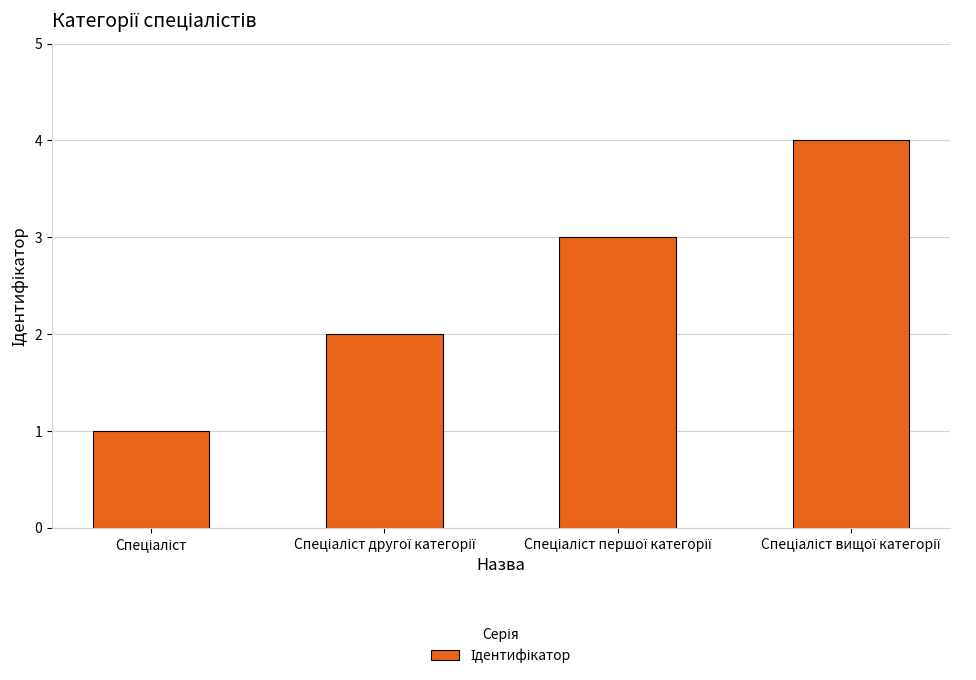

What is the maximum value shown in the chart?

4